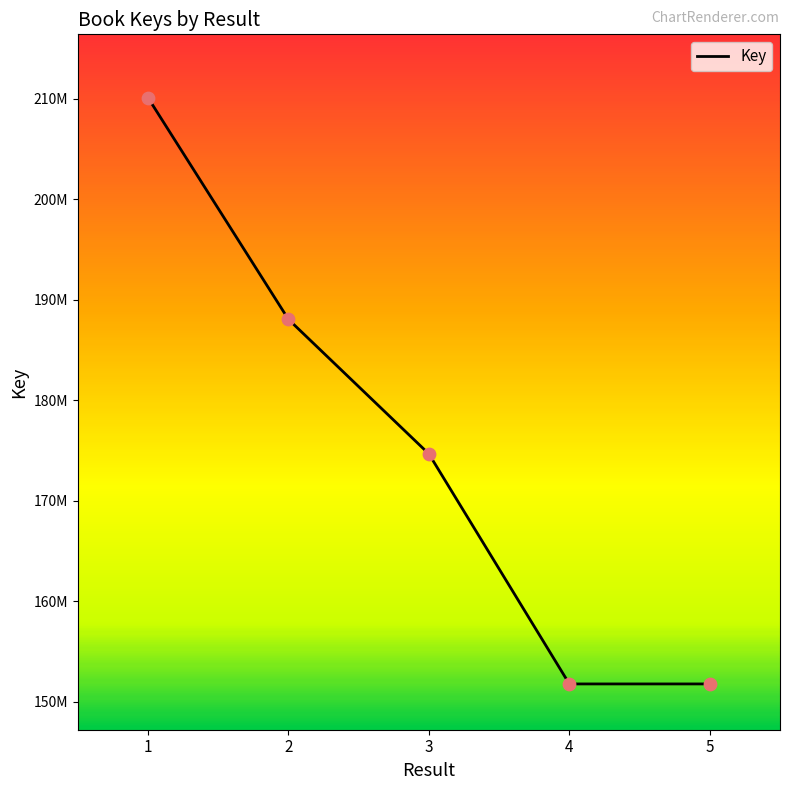

Between 5 and 4, which is larger?

4